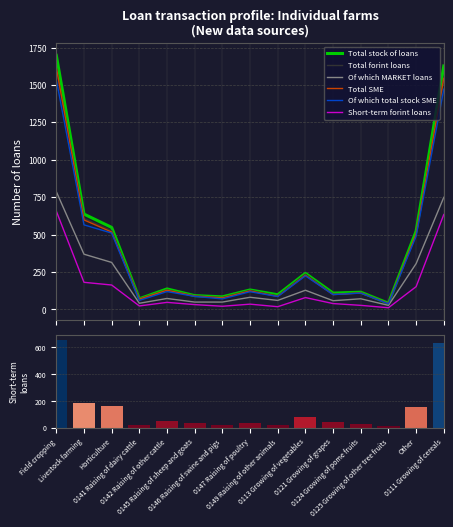

What is the label of the 12th bar from the right?

0141 Raising of dairy cattle